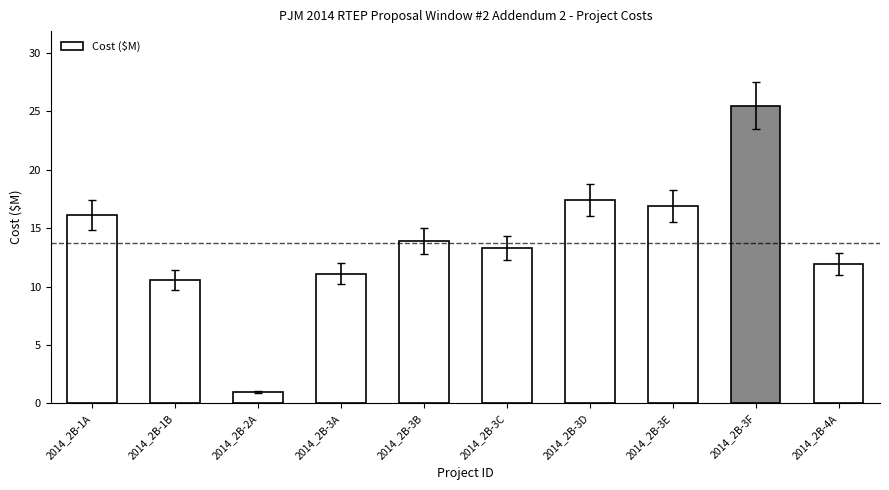

What is the difference between the maximum and minimum values?

24.5